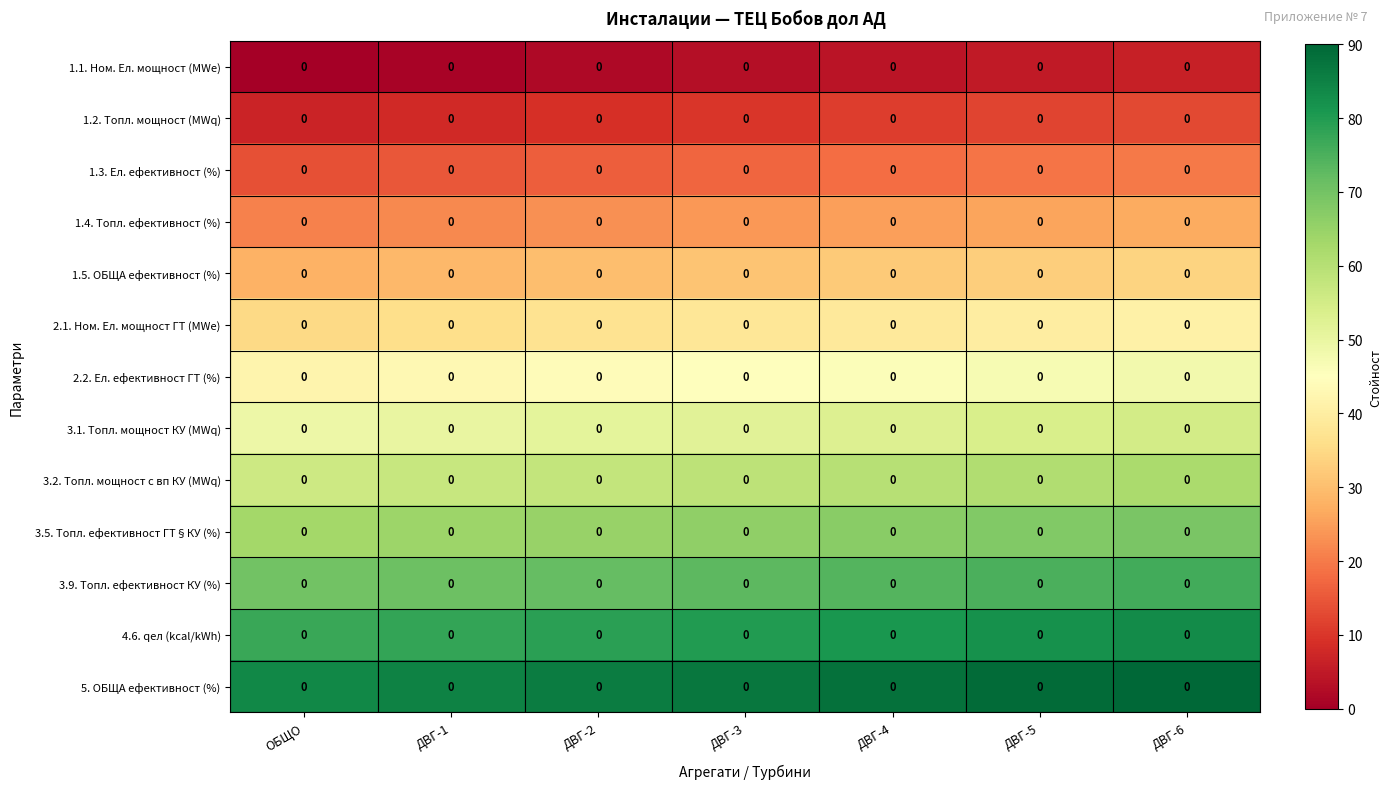

Which series has the largest range (max minus min)?

1.1. Ном. Ел. мощност (MWe)